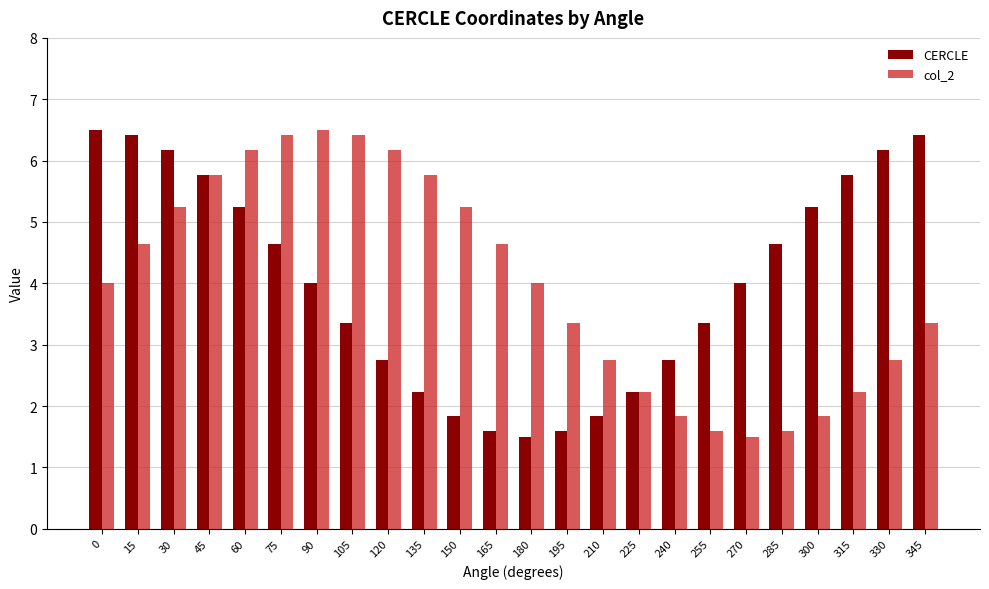

What is the value of the col_2 bar at the 13th from the left?

4.0